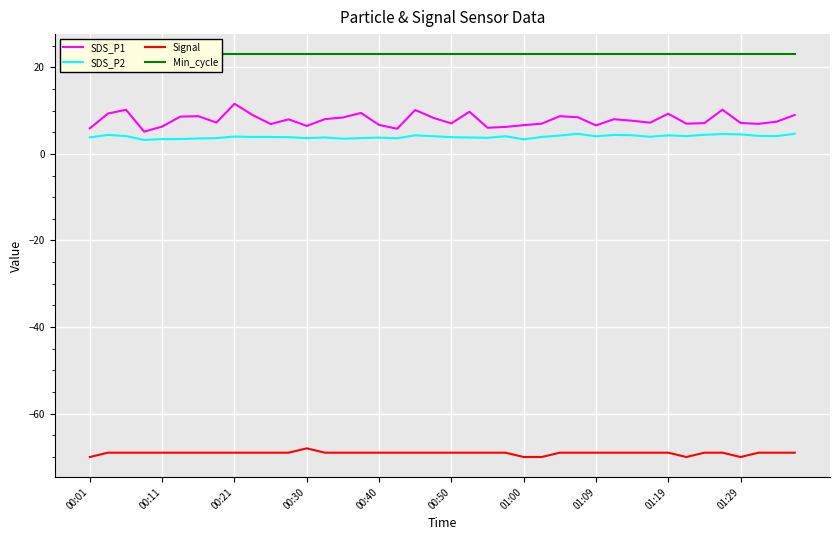

True or false: Min_cycle and Signal cross at least once.

False